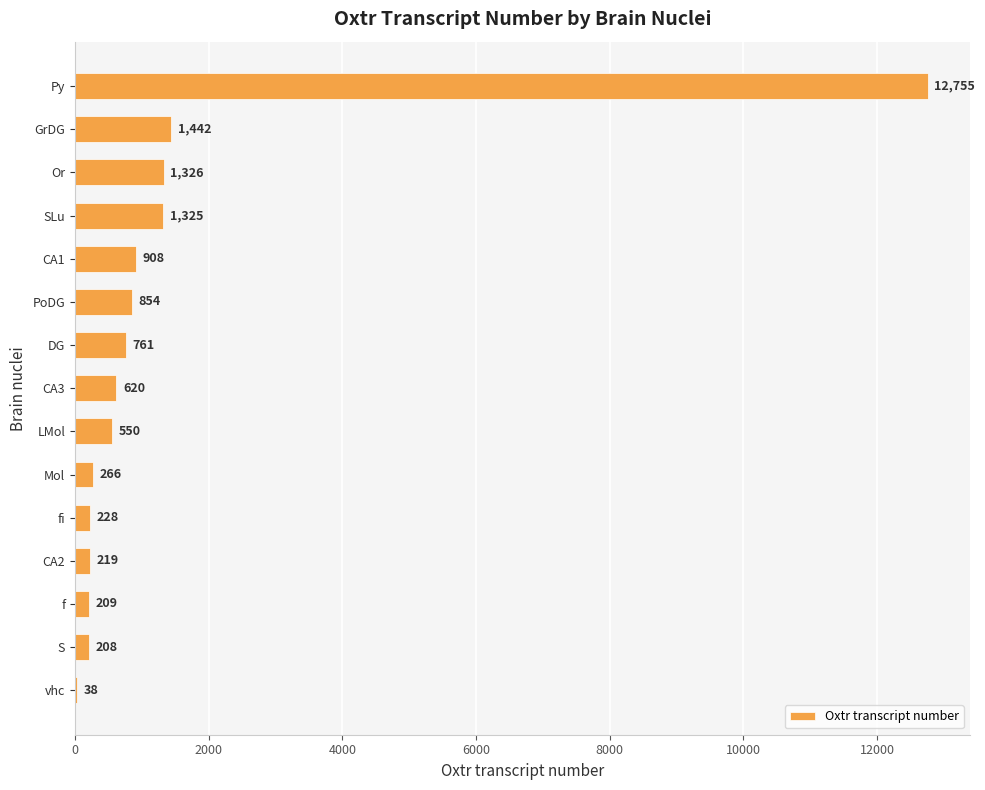

Which category has the highest value across all series?

Py